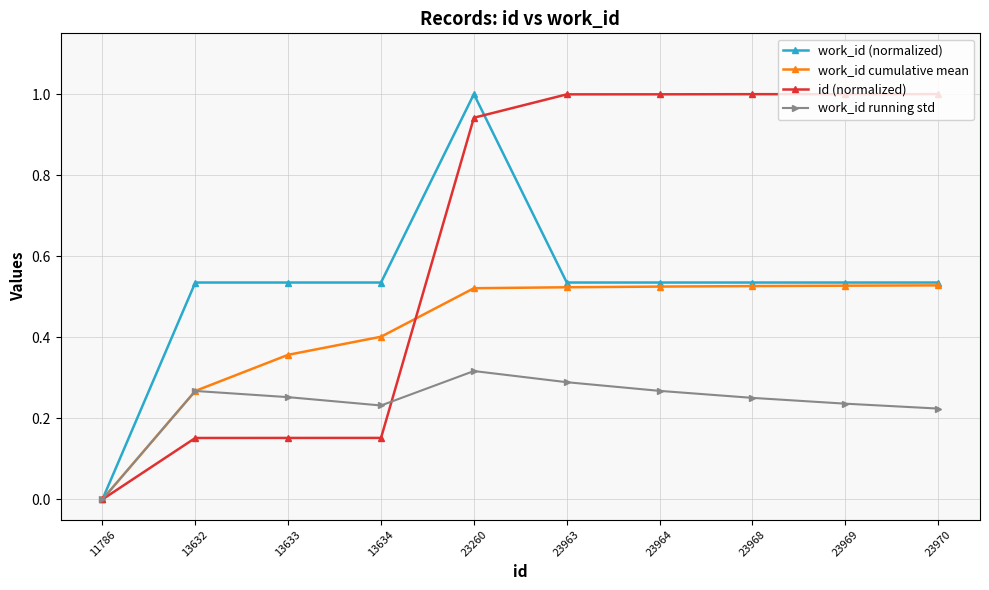

Rank the series at 13633 from highest to lowest value.

work_id (normalized), work_id cumulative mean, work_id running std, id (normalized)